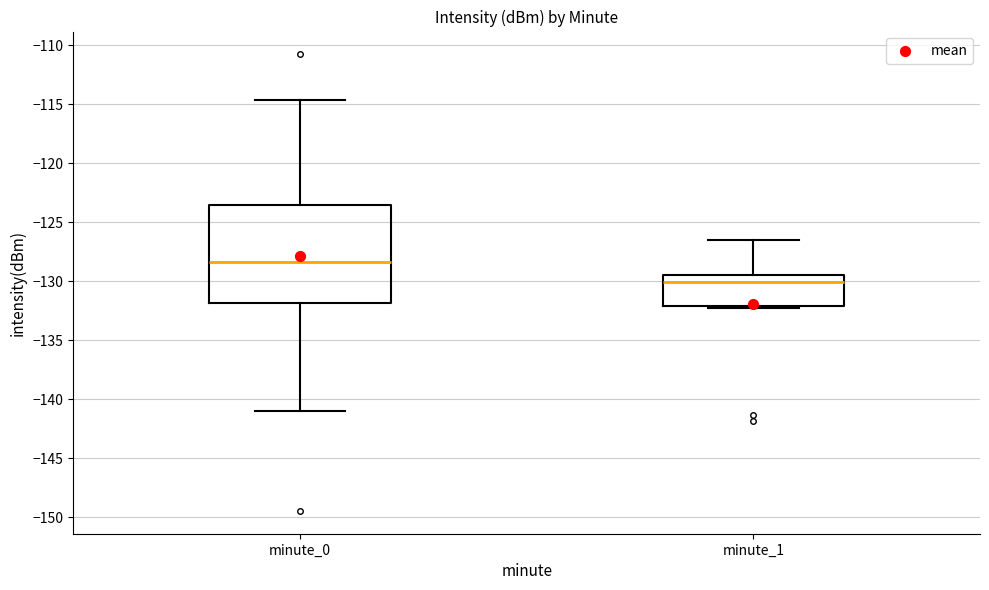

Where does the median line of the box for minute_0 sit on the y-axis? The values are not printed on the chart, so give them approximately, as read against the axis.

-128.5